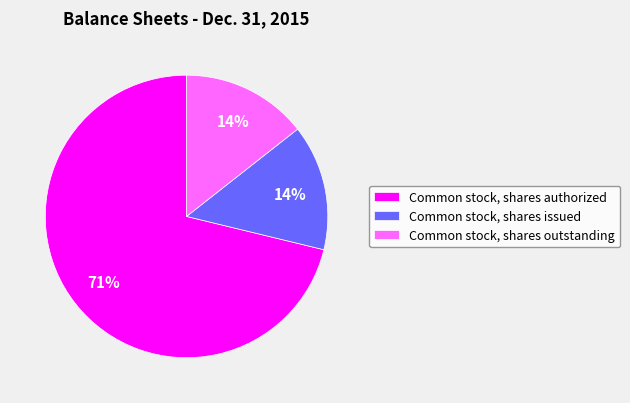

Which has a higher value, Common stock, shares issued or Common stock, shares authorized?

Common stock, shares authorized